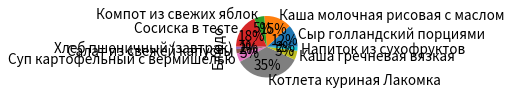

To the nearest percent, what is the average slice percentage?

10%